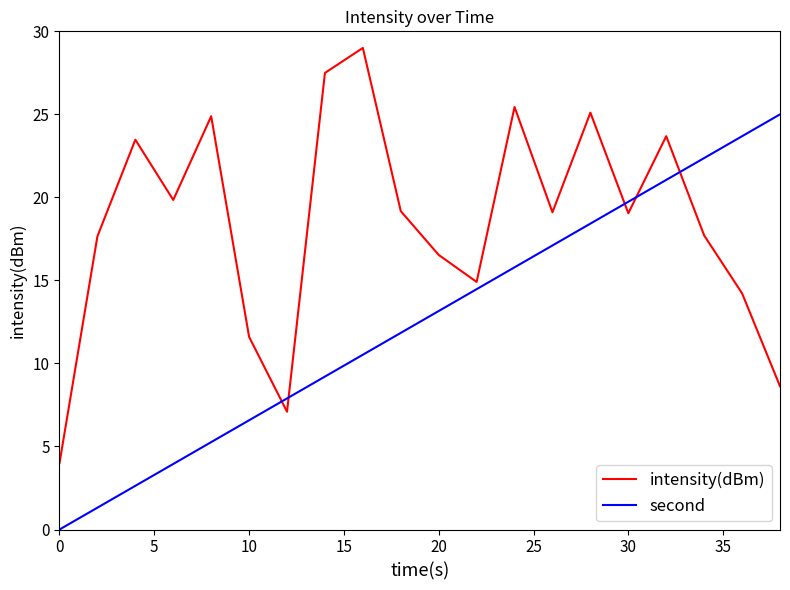

List the series in order of their peak value, highest first.

intensity(dBm), second